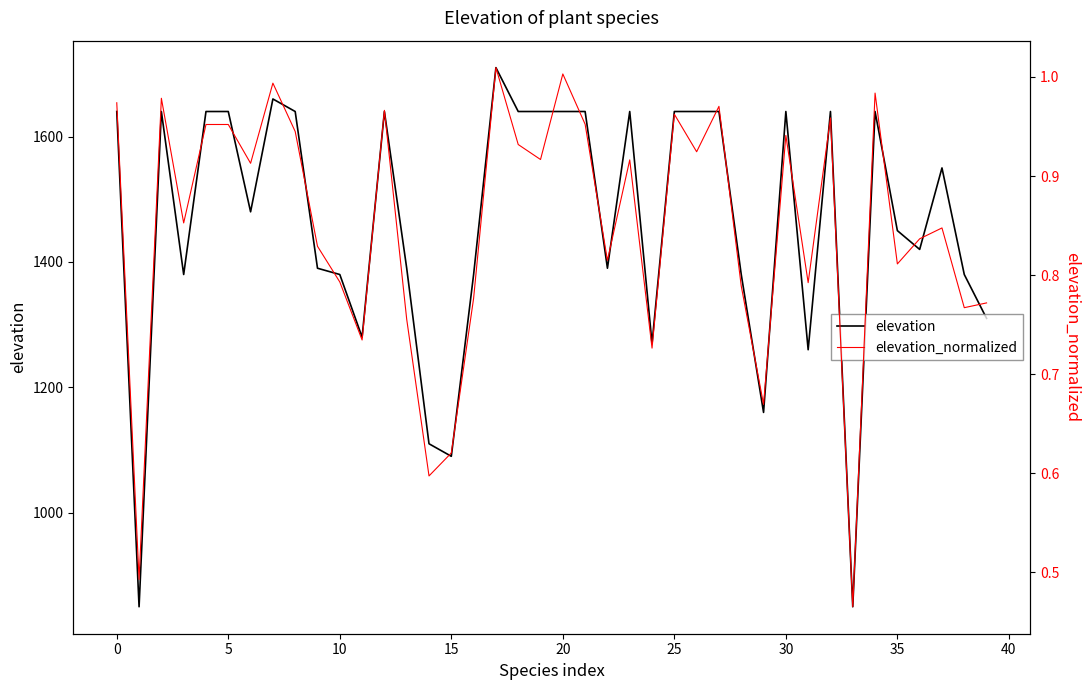

Read the elevation value at 27.

1640.0